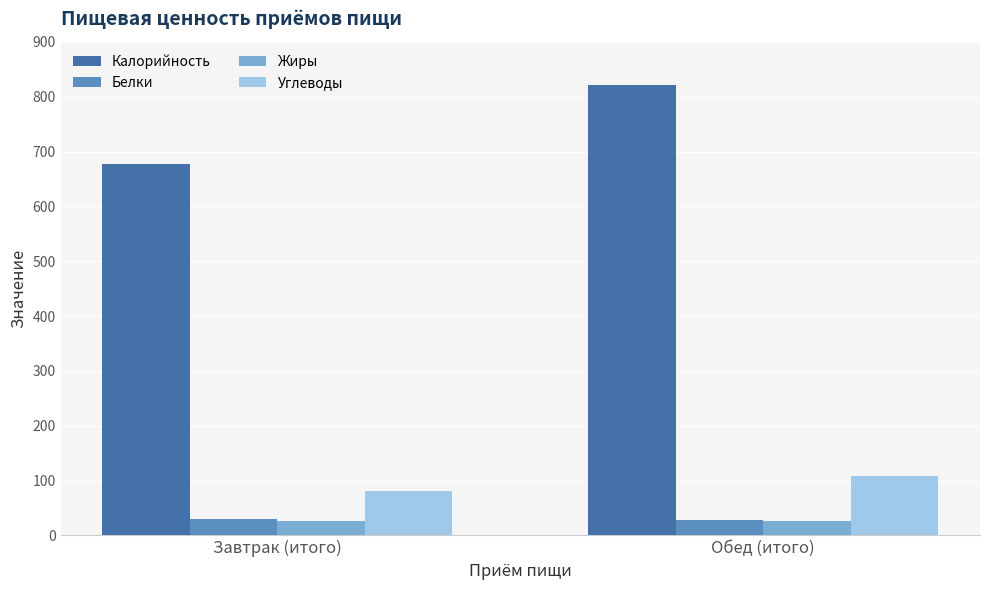

How many series are shown in this chart?

4